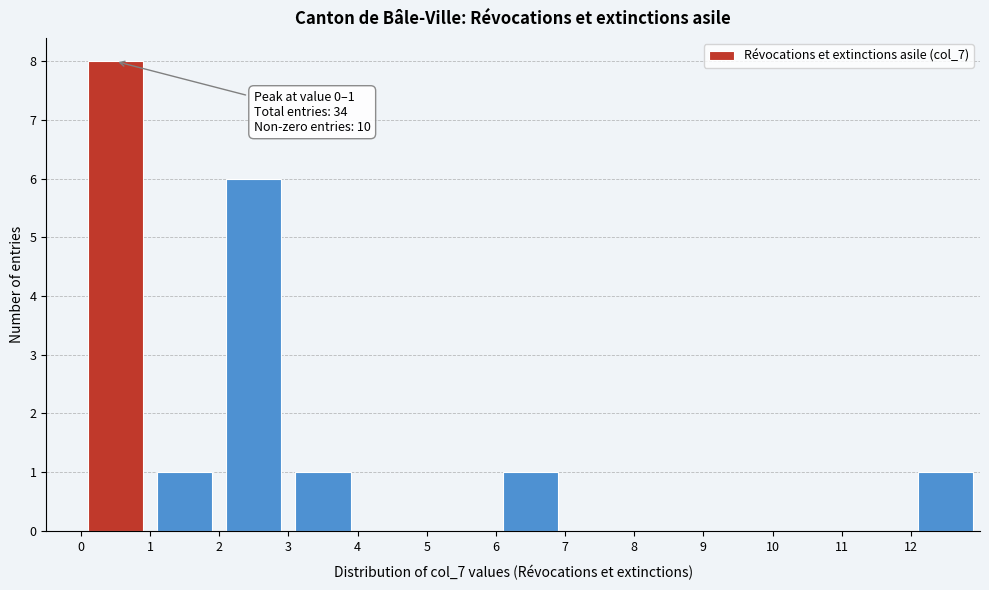

Which range on the x-axis has the tallest bar?

0 to 1